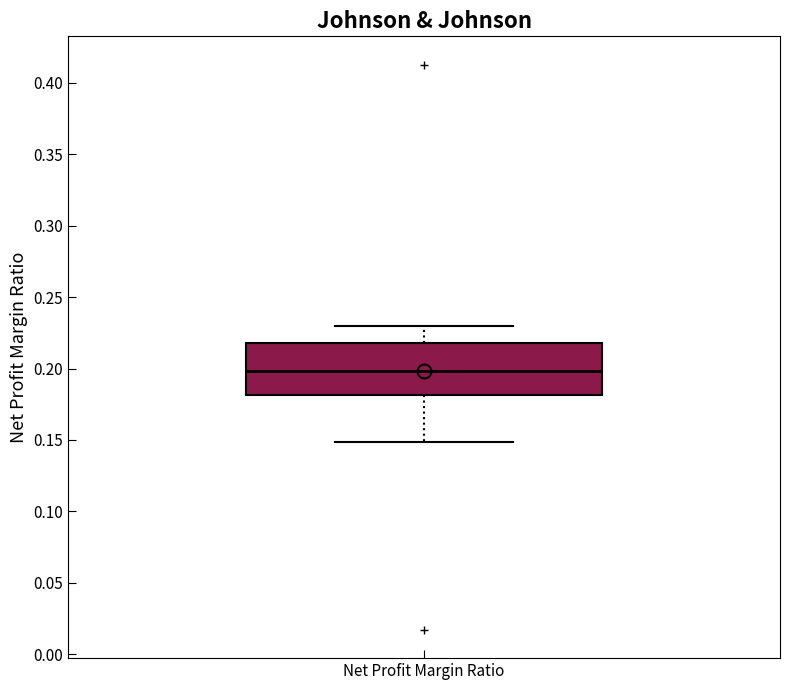

Transcribe this box plot: give where the median line is, the range the box spans, and where the two whiskers end, as read against the y-axis. The values are not printed on the chart, so give them approximately, as read against the axis.

median 0.20, box 0.18 to 0.22, whiskers 0.15 to 0.23